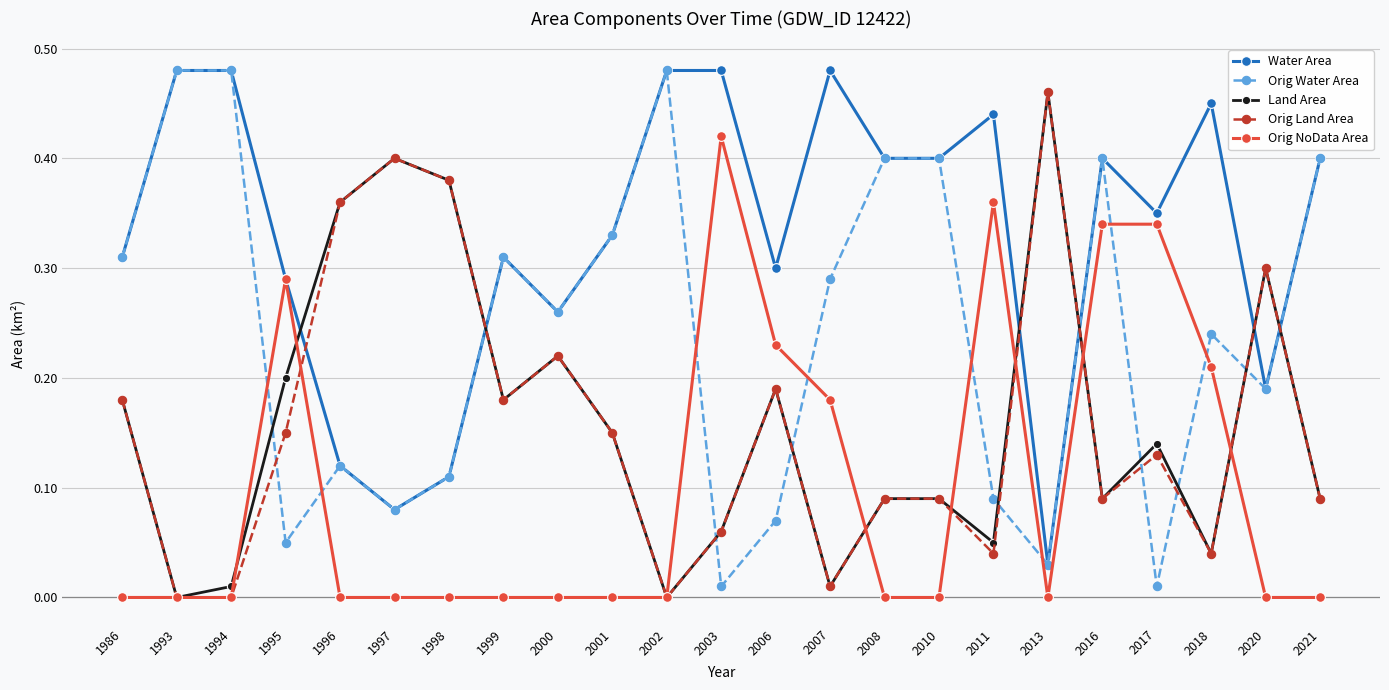

The Water Area series shows 0.2 at 1996. True or false?

False